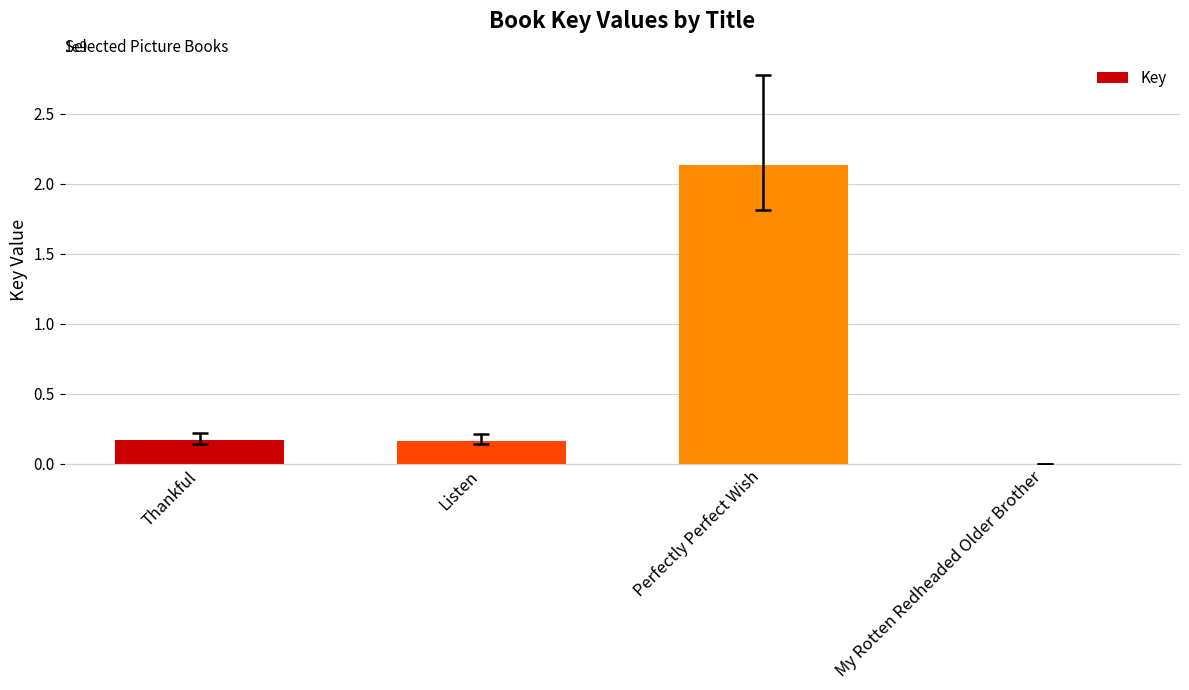

True or false: the data shows 165333325 at Listen.

True